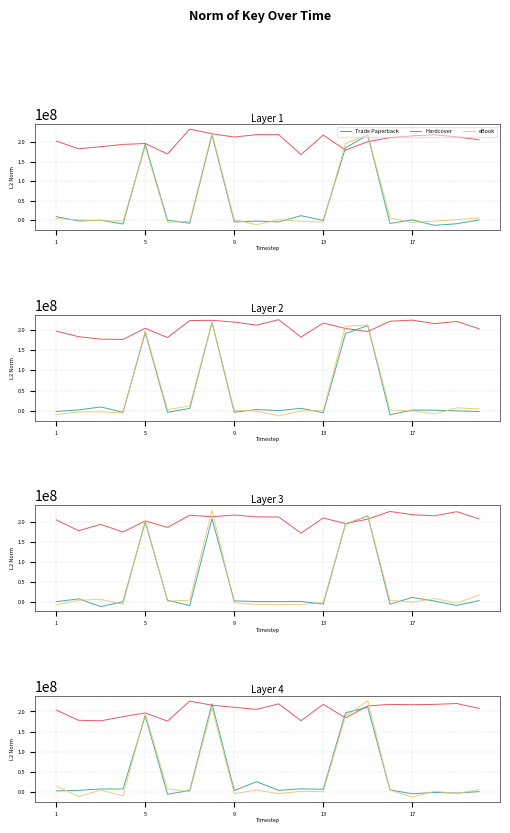

The Hardcover series shows -2507270.6 at 17. True or false?

False